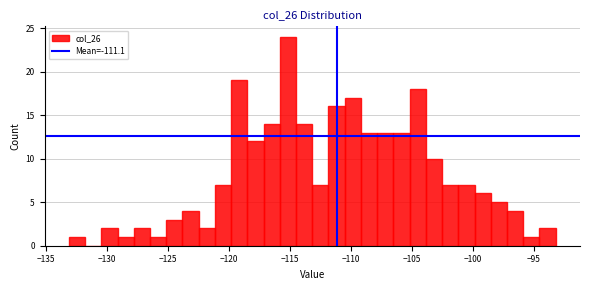

Read against the x-axis, roughly where is the centre of the tallest bar?

-115.0